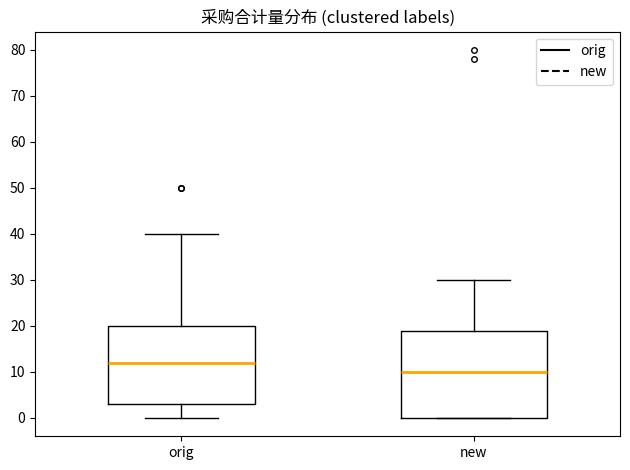

Comparing the boxes themselves (not the whiskers), which one is the tallest?

new